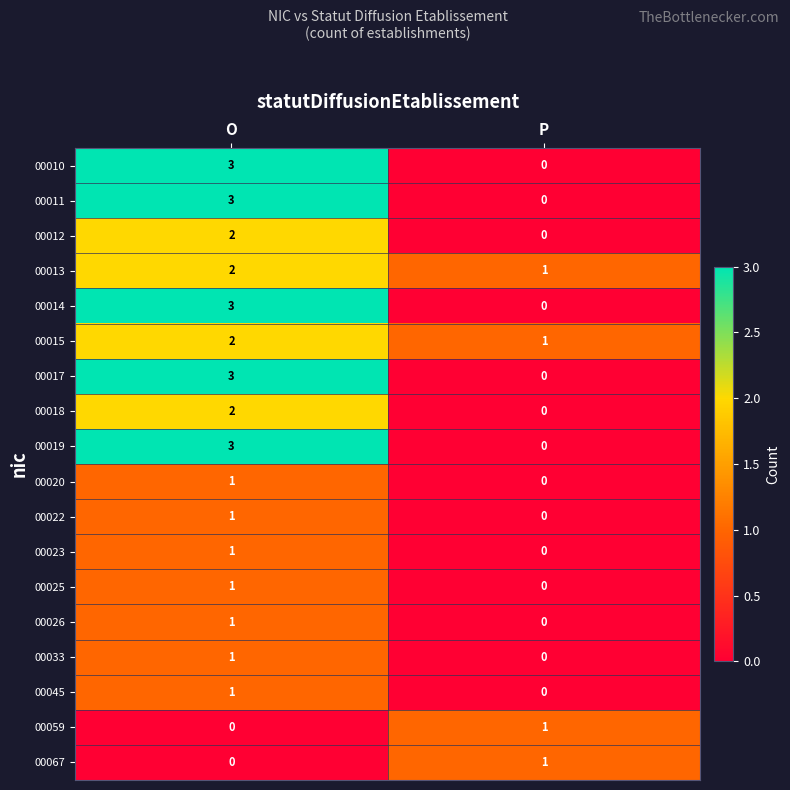

The 00045 series shows 1 at O. True or false?

True